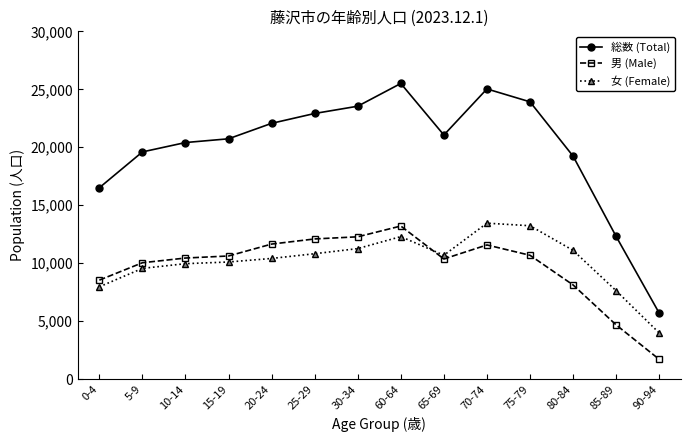

In 総数 (Total), how many points are lower than both neighbors (excluding endpoints)?

1